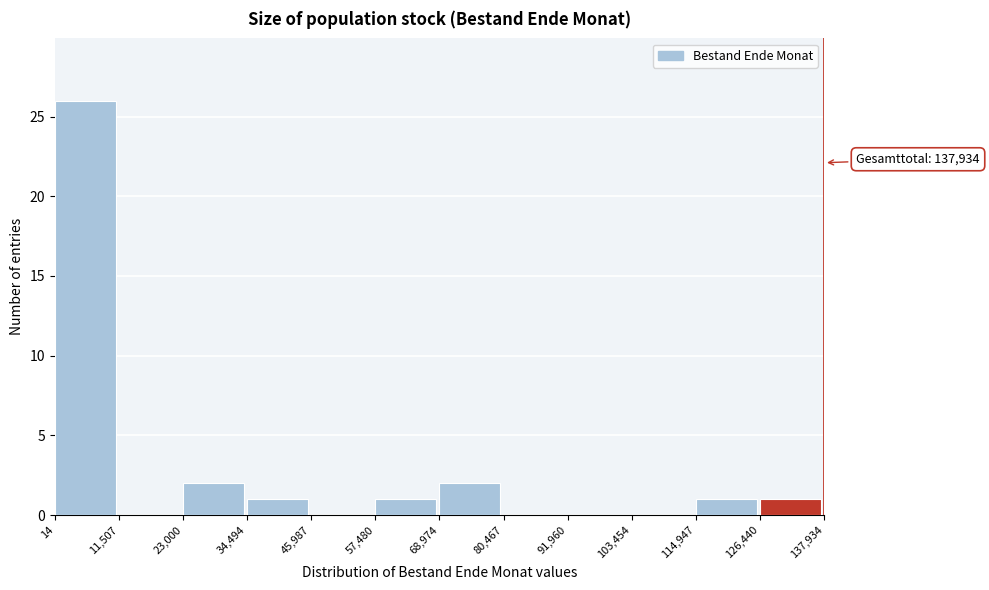

Which range on the x-axis has the tallest bar?

14 to 11,507